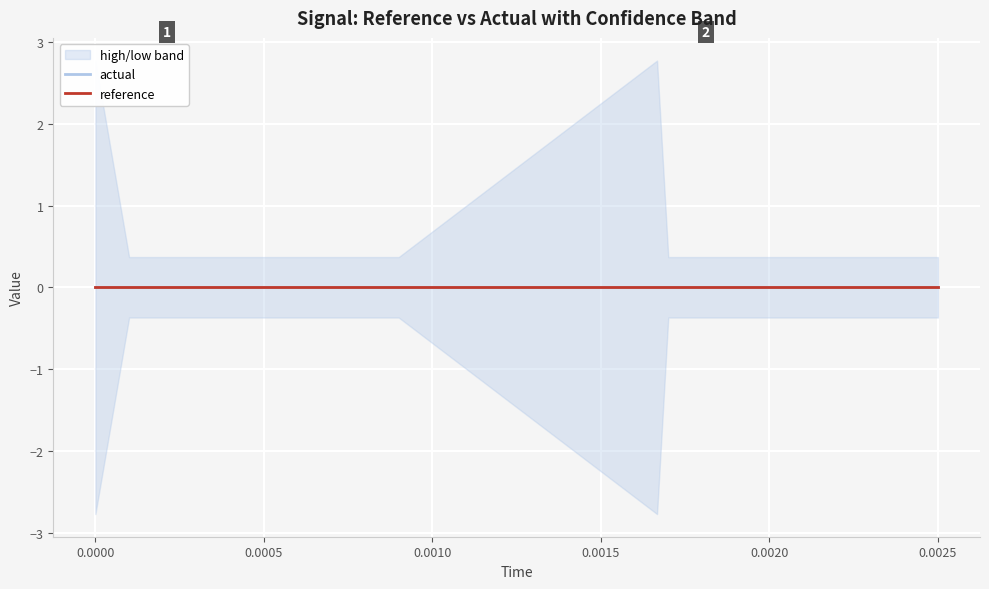

What is the maximum value shown in the chart?

2.8